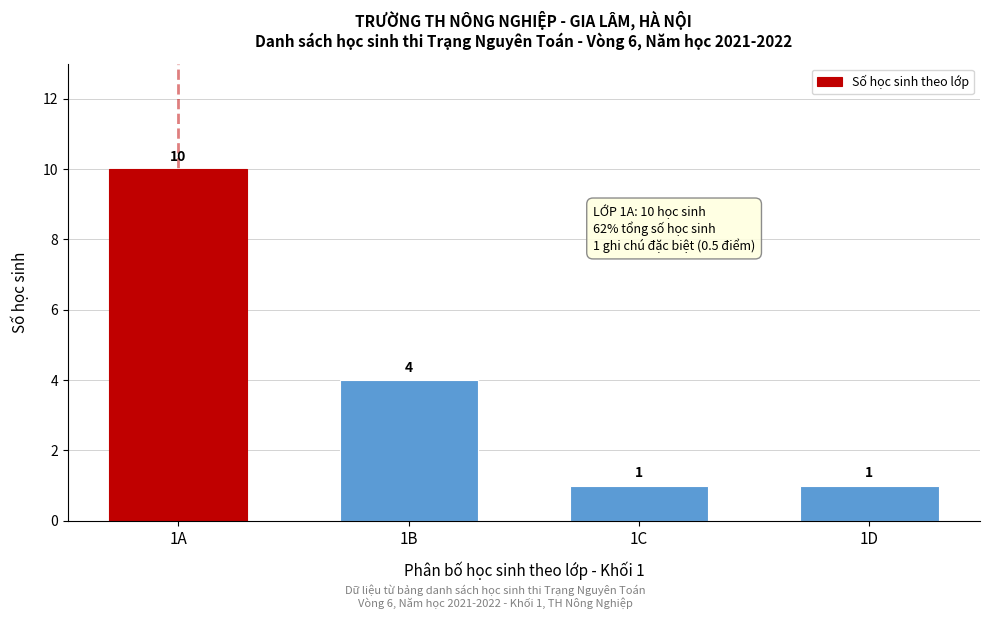

Reading right to left, what are all the values shown in this chart?

1D=1	1C=1	1B=4	1A=10